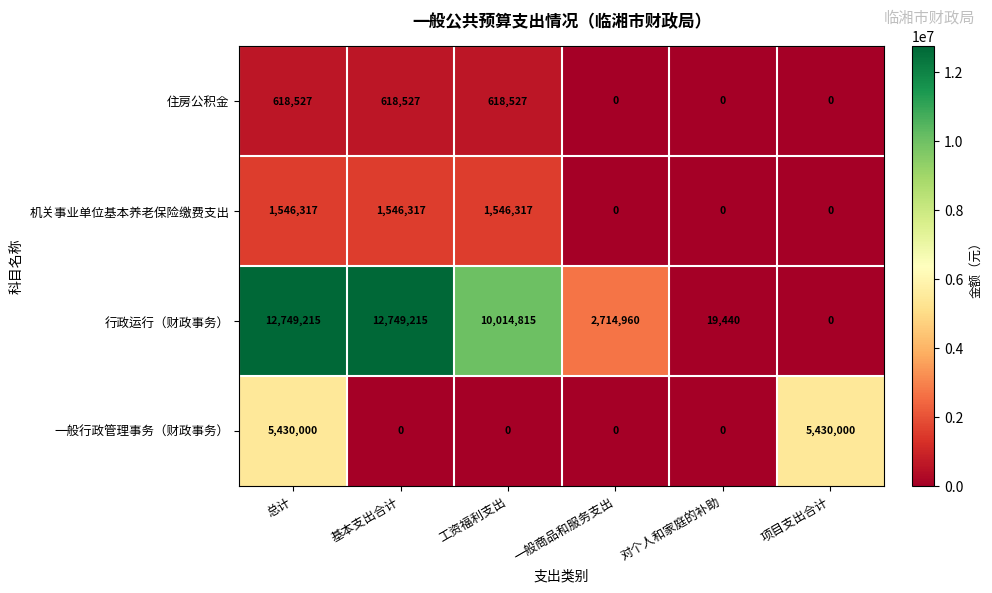

What is the greatest value displayed?

12749215